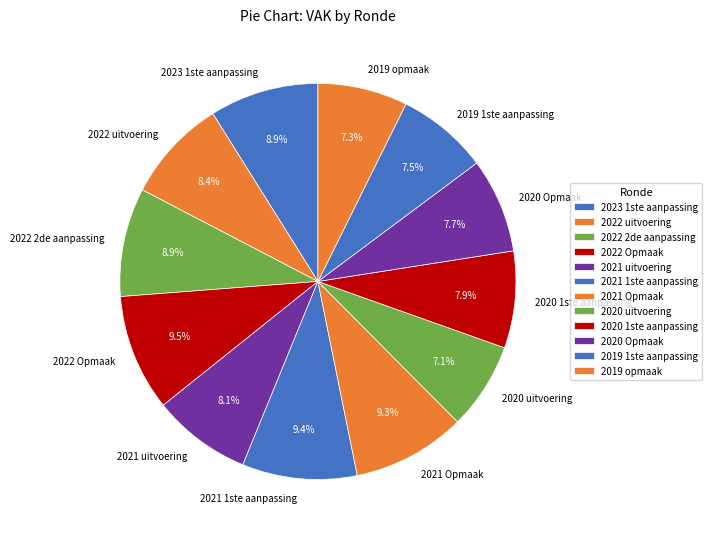

How many segments does this pie chart have?

12